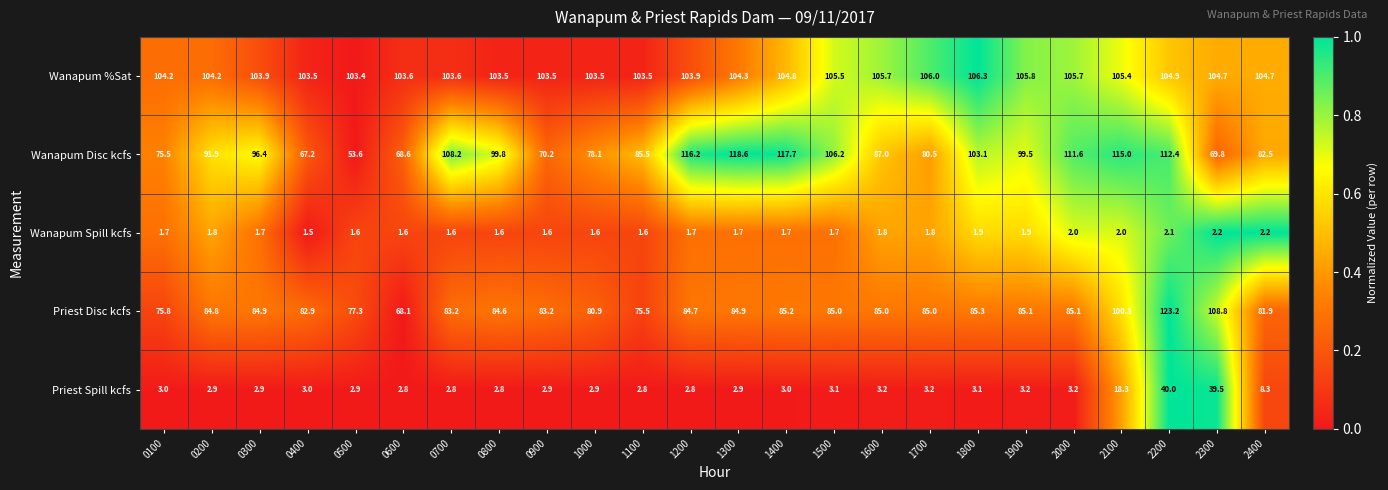

What is the total value across all series at 0700?

299.4